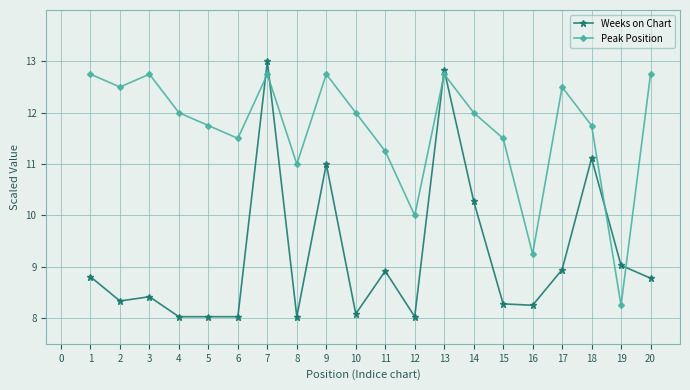

What is the greatest value displayed?

13.0